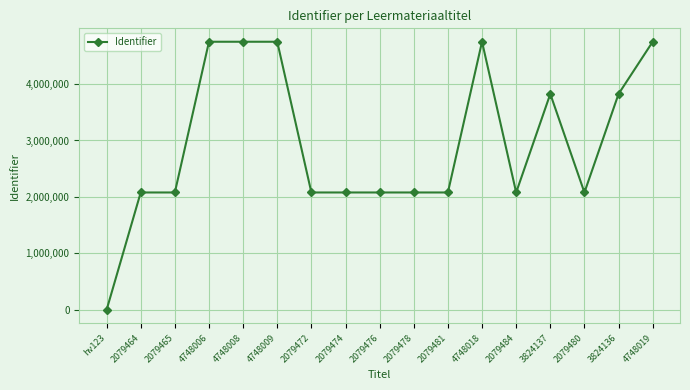

The chart shows a value of 5140260 at 3824136. True or false?

False